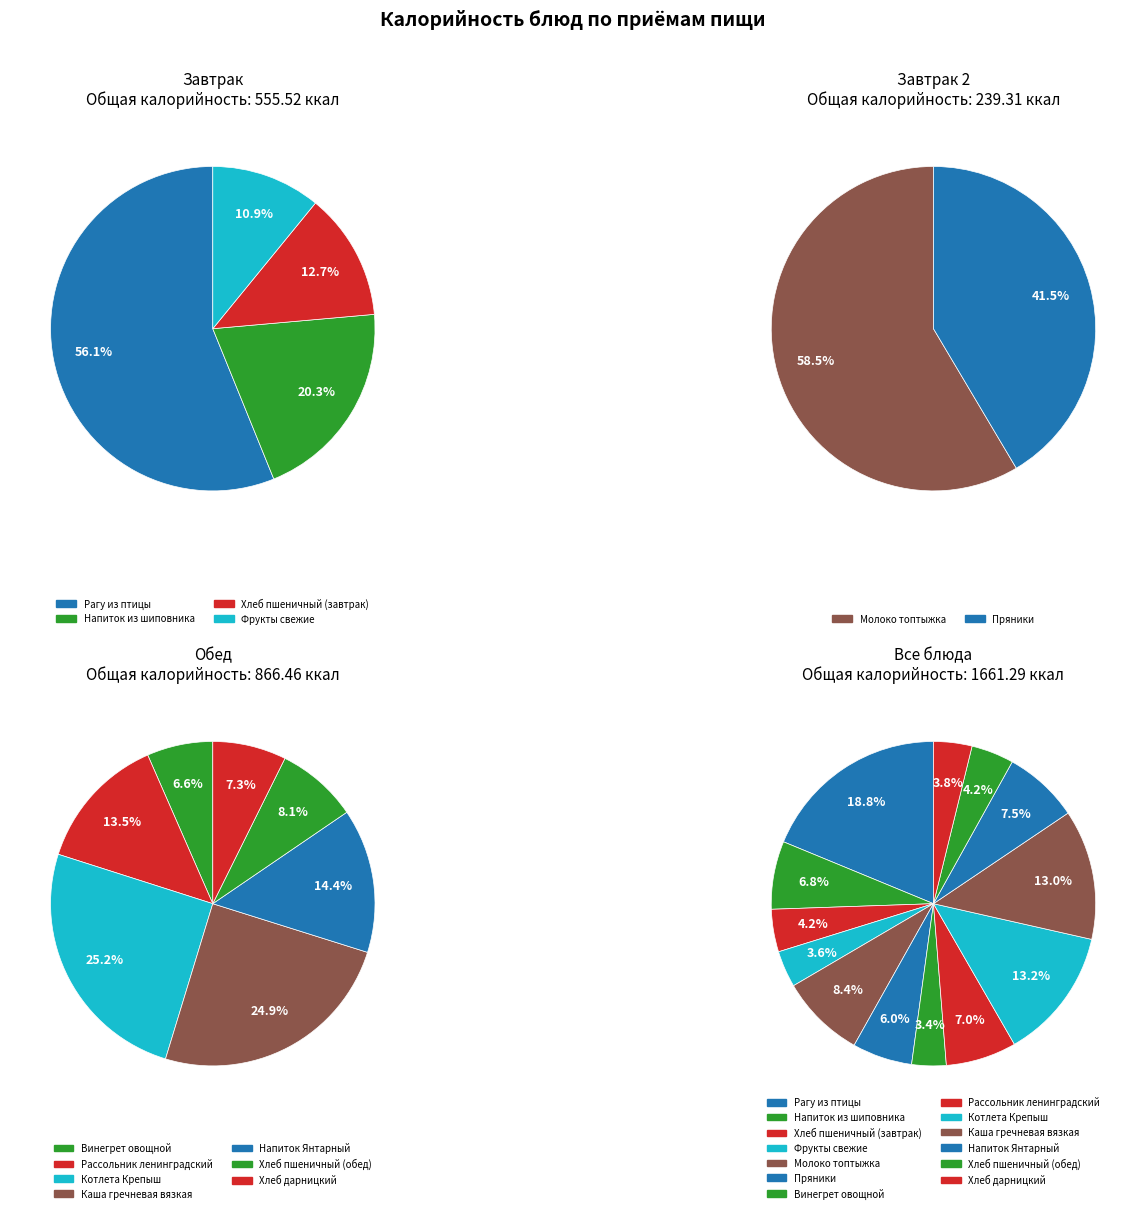

To the nearest percent, what is the combined percentage of Каша гречневая вязкая and Молоко топтыжка?

21%